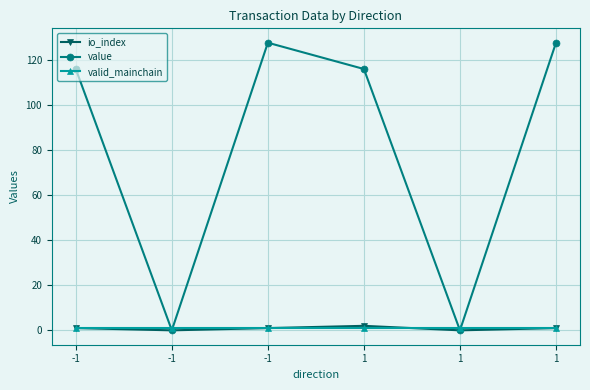

How many data points in value are less than 115?

2